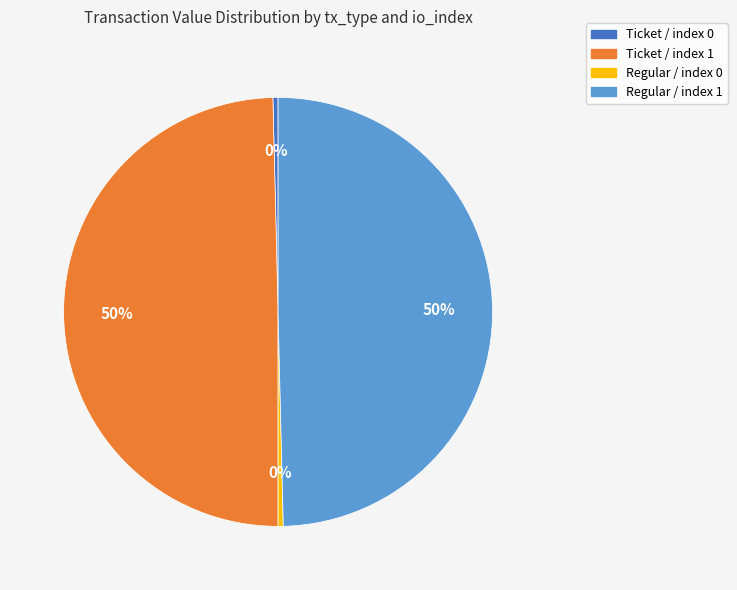

Does Ticket / index 0 account for over 50% of the chart?

No